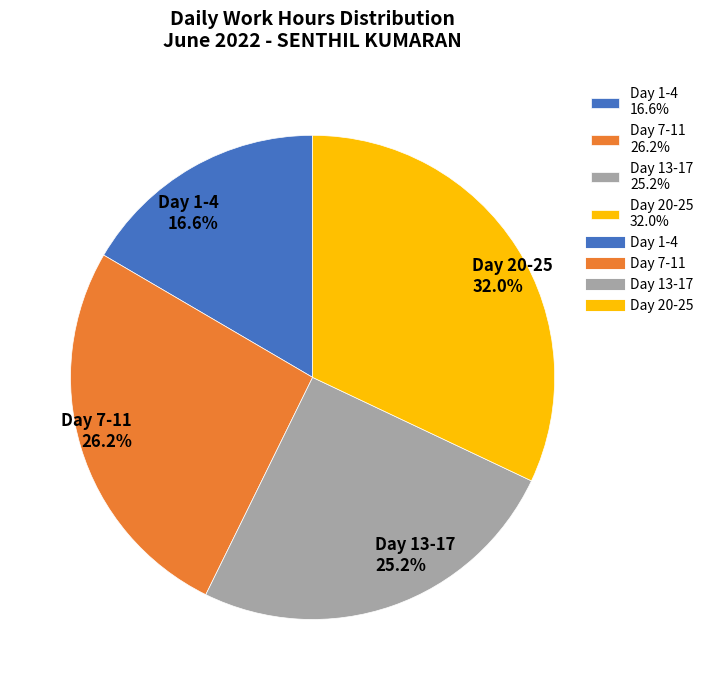

Combined, do Day 1-4 16.6% and Day 7-11 26.2% account for over 50%?

No